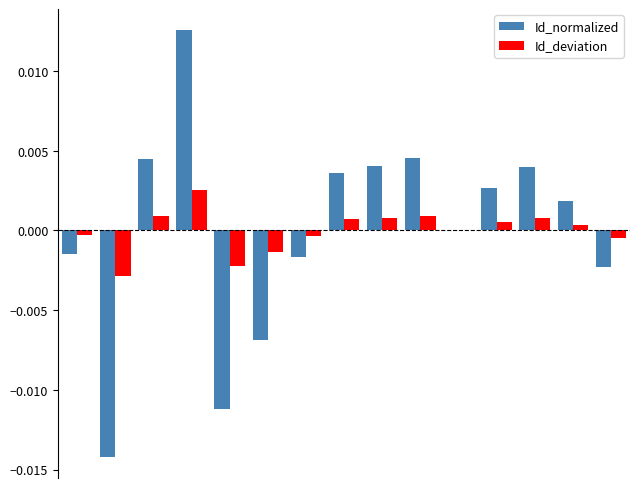

Are the bars grouped side by side (vs. stacked)?

Yes